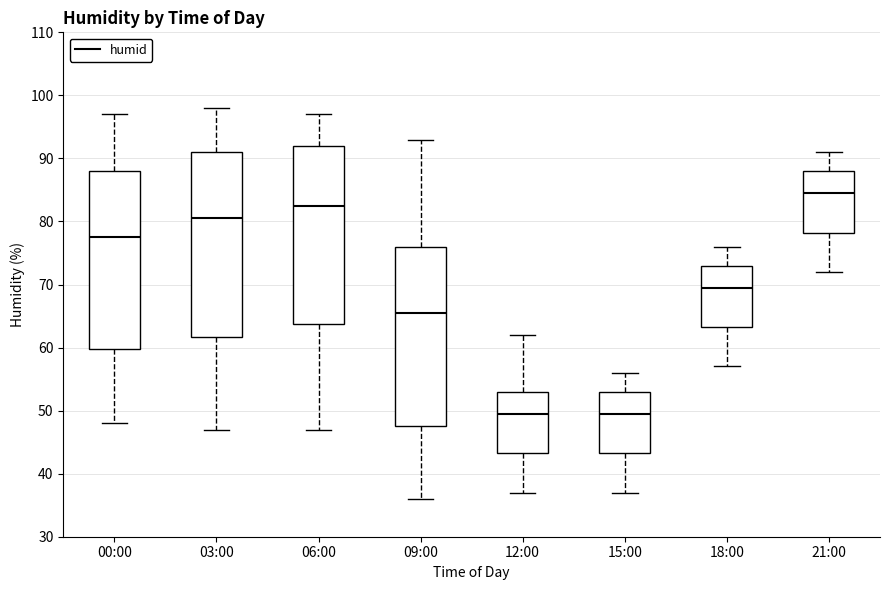

Reading left to right, read every box against the y-axis: the position of its median line, the range the box covers, and the ends of its whiskers. The values are not printed on the chart, so give them approximately, as read against the axis.

00:00: median 78, box 60 to 88, whiskers 48 to 97
03:00: median 81, box 62 to 91, whiskers 47 to 98
06:00: median 83, box 64 to 92, whiskers 47 to 97
09:00: median 66, box 48 to 76, whiskers 36 to 93
12:00: median 50, box 43 to 53, whiskers 37 to 62
15:00: median 50, box 43 to 53, whiskers 37 to 56
18:00: median 70, box 63 to 73, whiskers 57 to 76
21:00: median 85, box 78 to 88, whiskers 72 to 91